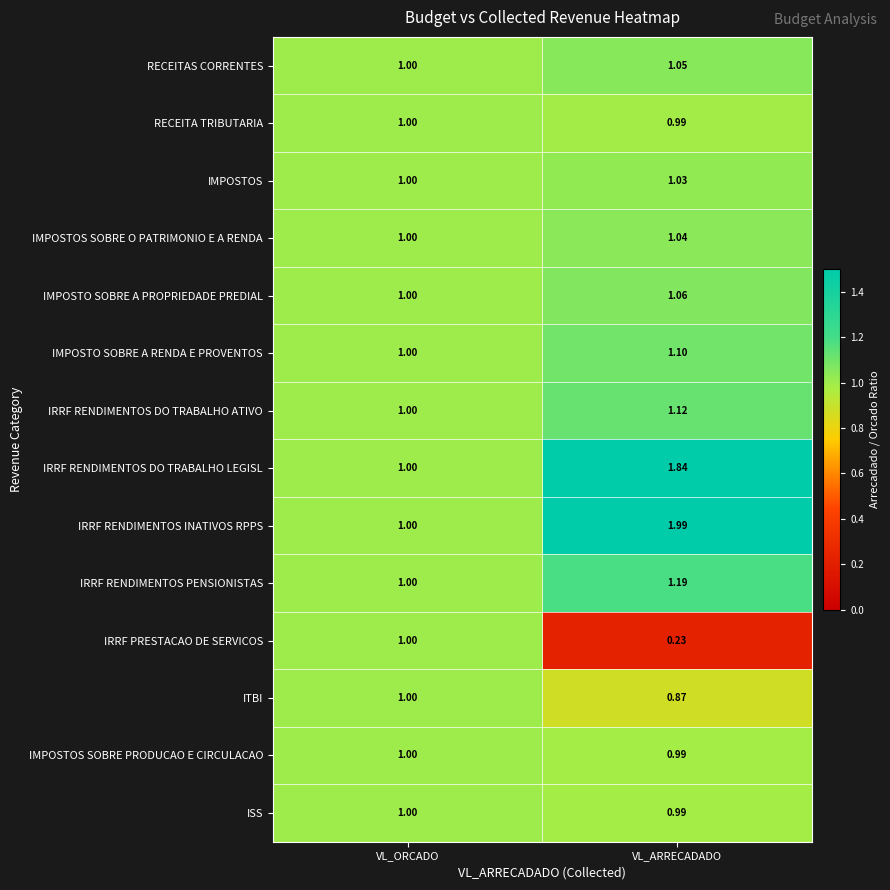

What is the total value across all series at VL_ORCADO?

14.0